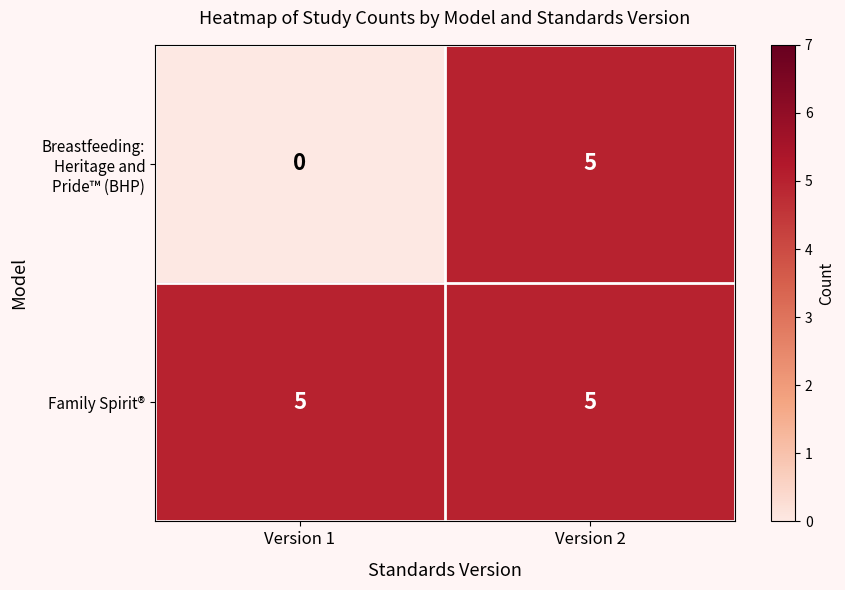

At which category is the sum across all series the highest?

Version 2